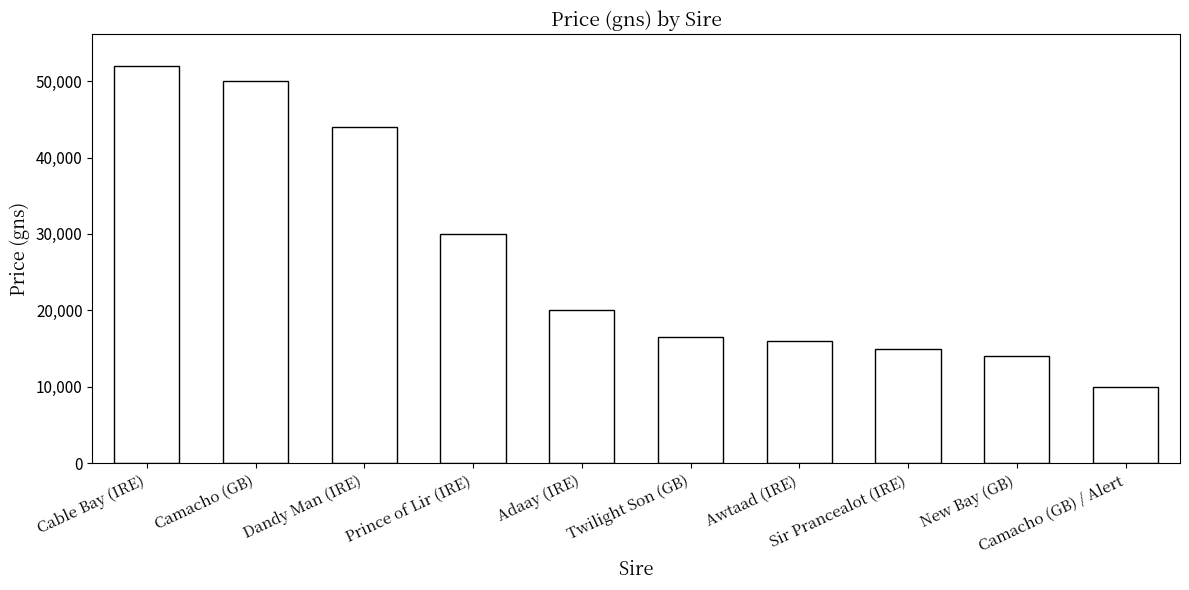

What is the change in value from New Bay (GB) to Camacho (GB) / Alert?

-4000